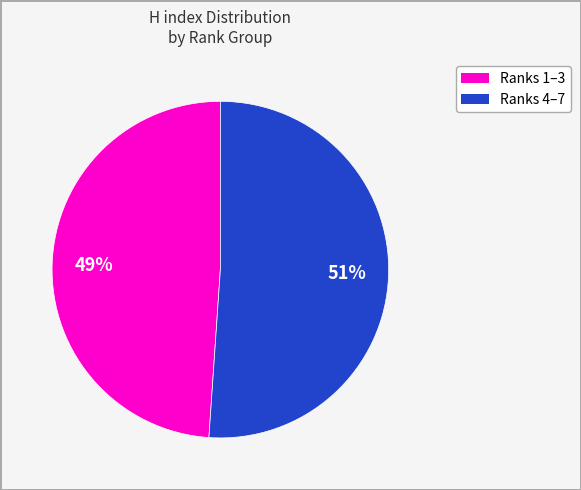

How many segments does this pie chart have?

2